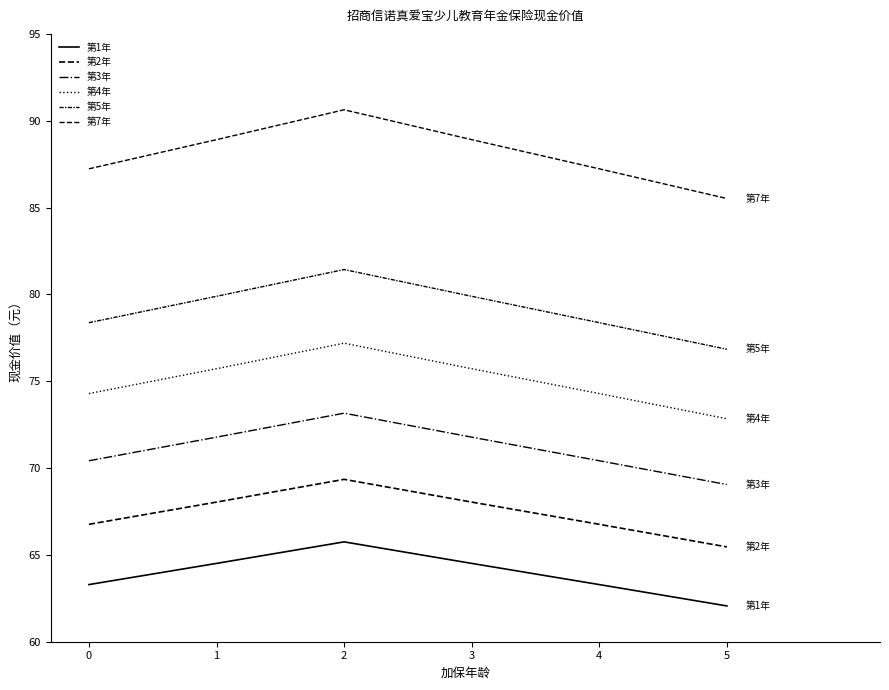

Which series changed the most between 1 and 5?

第7年